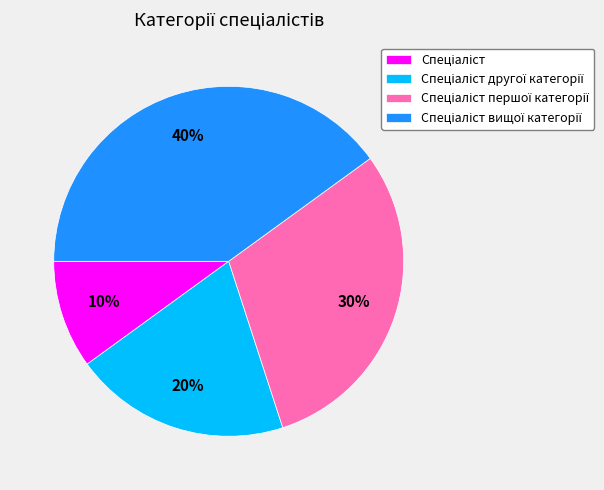

To the nearest percent, what is the average slice percentage?

25%